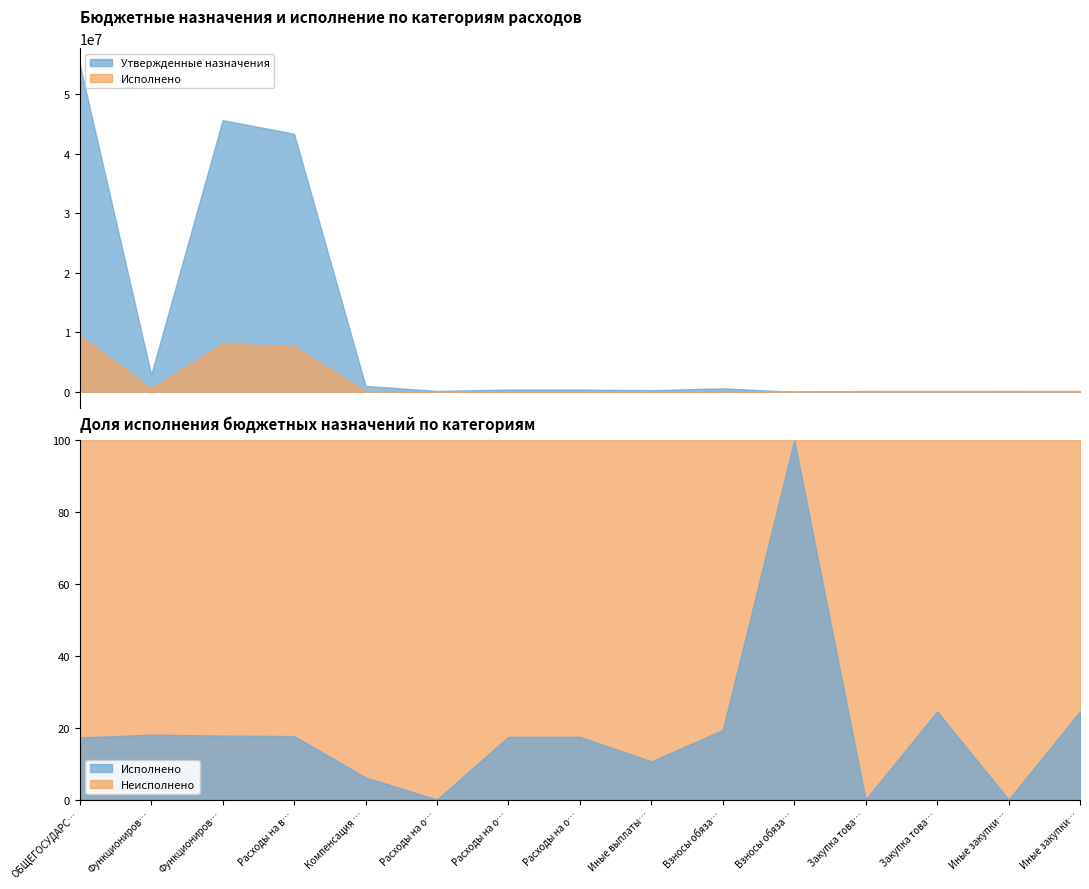

What is the value of the Исполнено point at the 4th from the left?

7644559.3